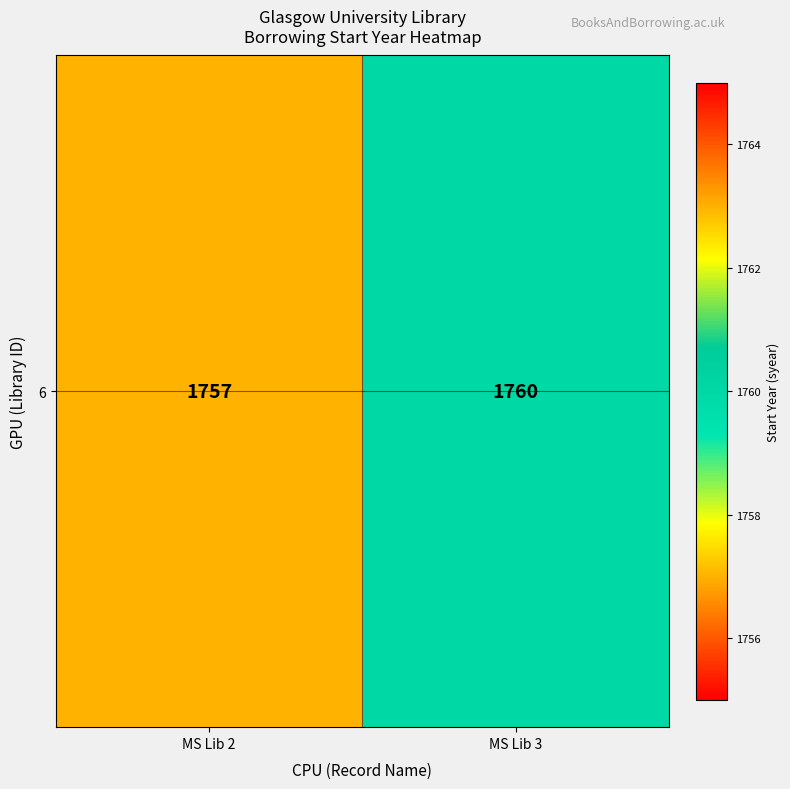

Reading left to right, transcribe all the data shown in this chart.

MS Lib 2=1757	MS Lib 3=1760